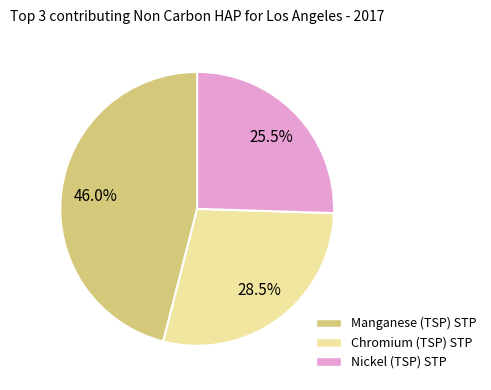

Which category has the biggest portion of the pie?

Manganese (TSP) STP